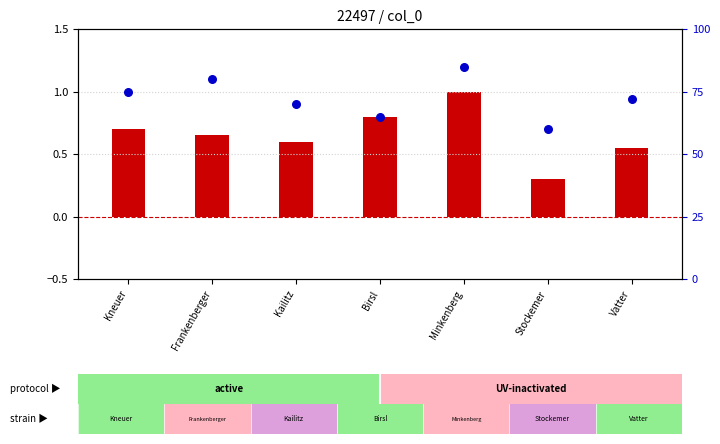

Which series reaches the maximum Y coordinate?

percentile rank within the sample